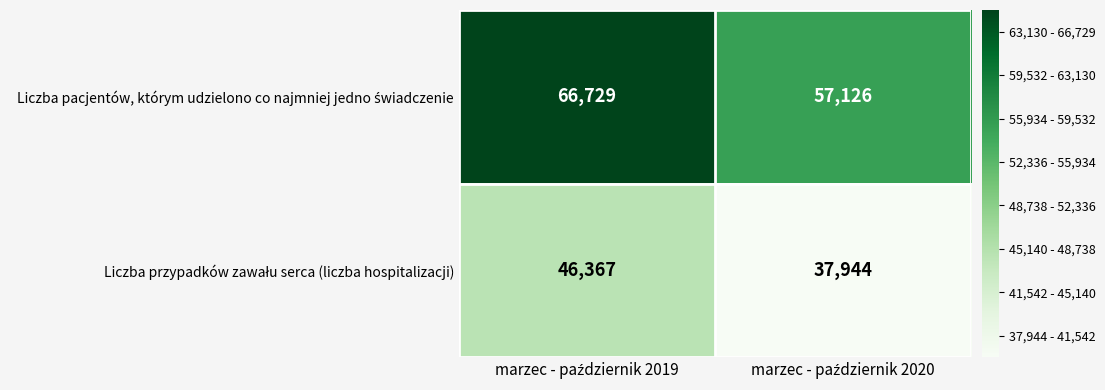

What is the maximum value shown in the chart?

66729